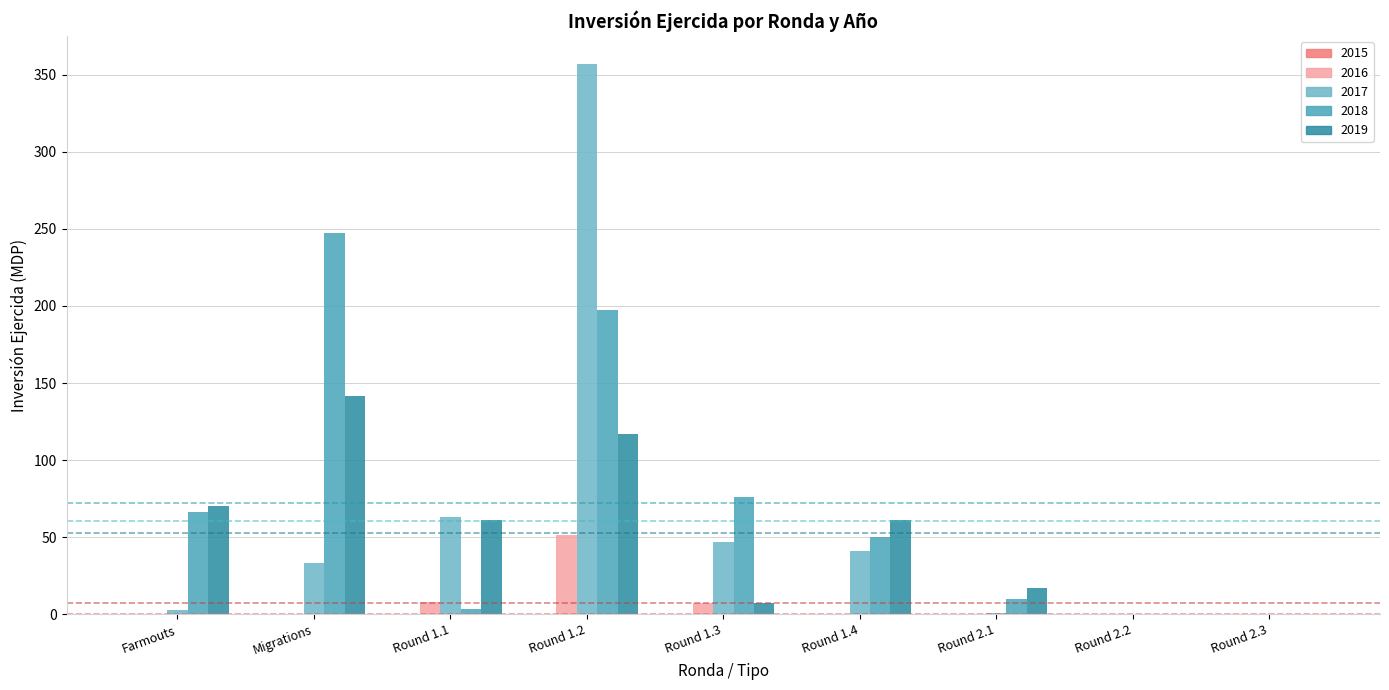

How many distinct data groups are displayed?

5